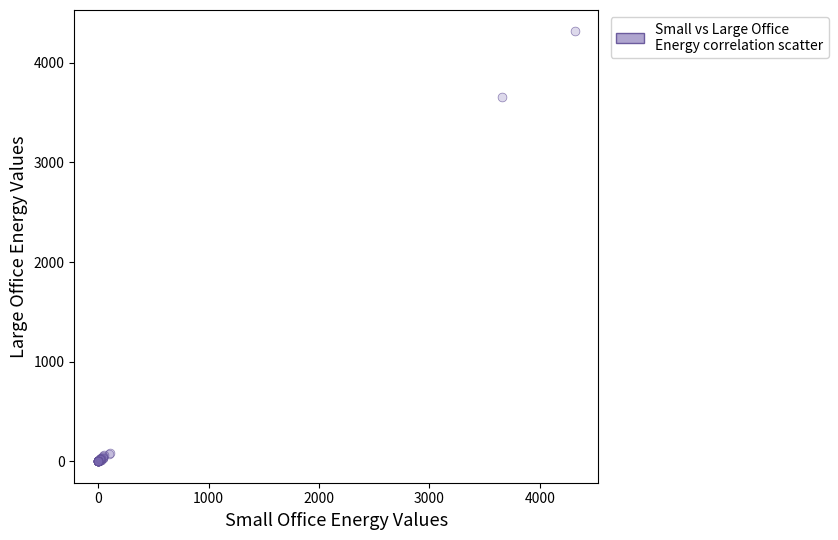

What Y value in the scatter plot is closest to 2157?

3660.0